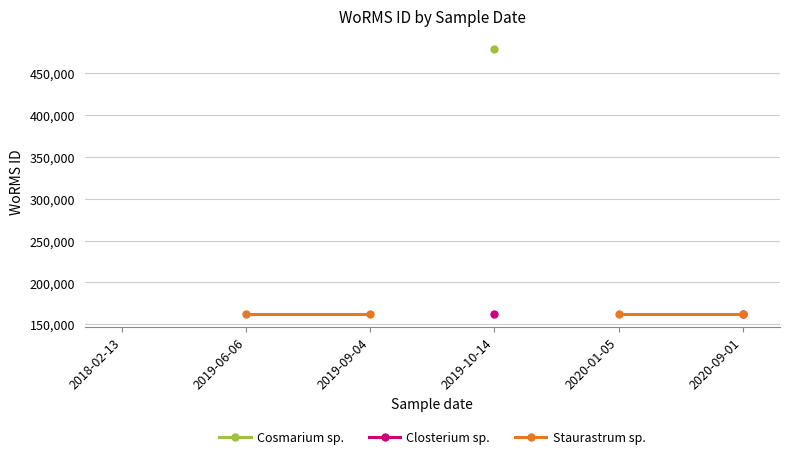

True or false: Cosmarium sp. and Staurastrum sp. cross at least once.

False